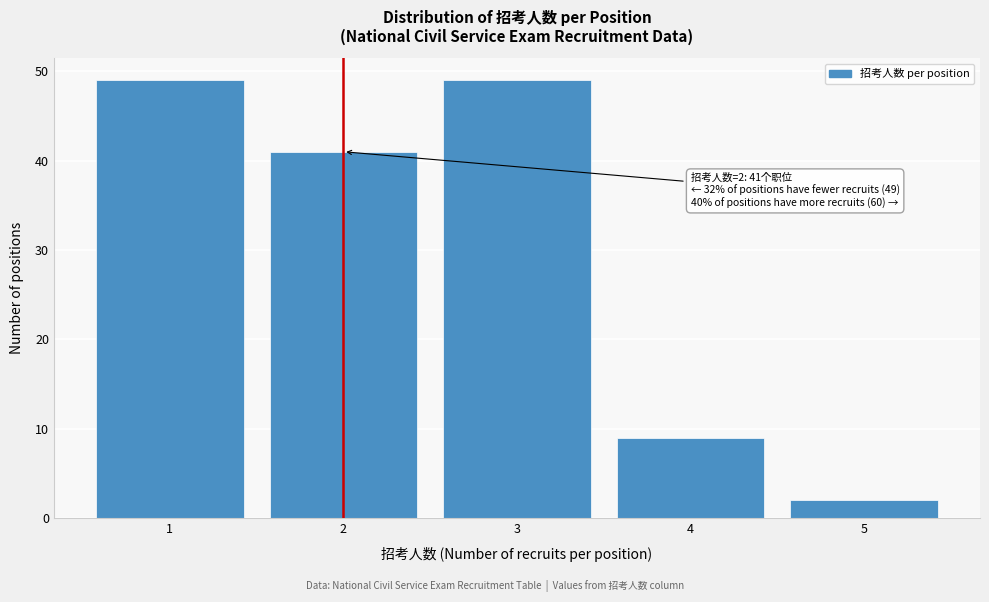

Reading left to right, what are all the values shown in this chart?

49	41	49	9	2